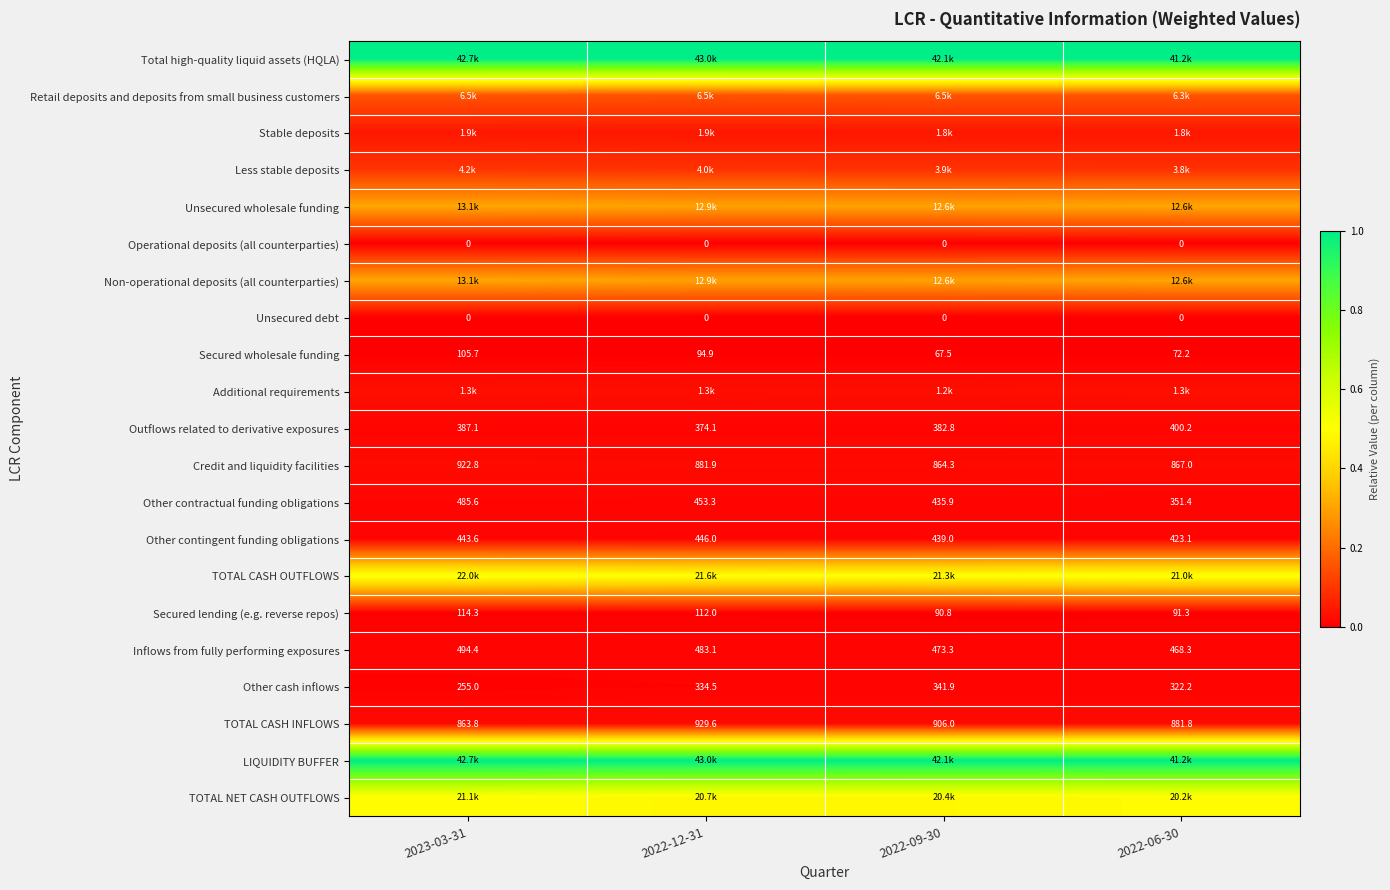

Which has a higher value, 2022-09-30 or 2022-06-30?

2022-09-30